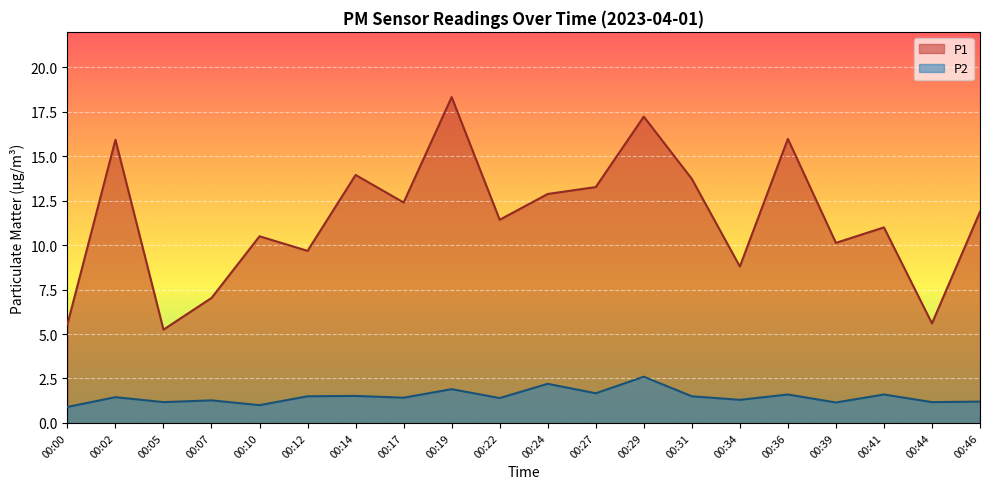

At which category is the sum across all series the highest?

00:19